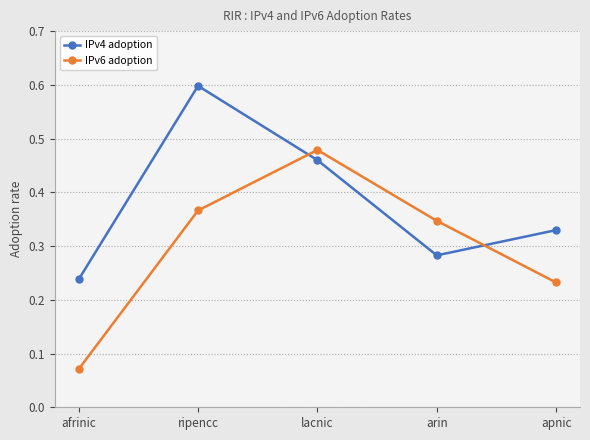

Is the value of IPv6 adoption at arin greater than the value of IPv4 adoption at arin?

Yes